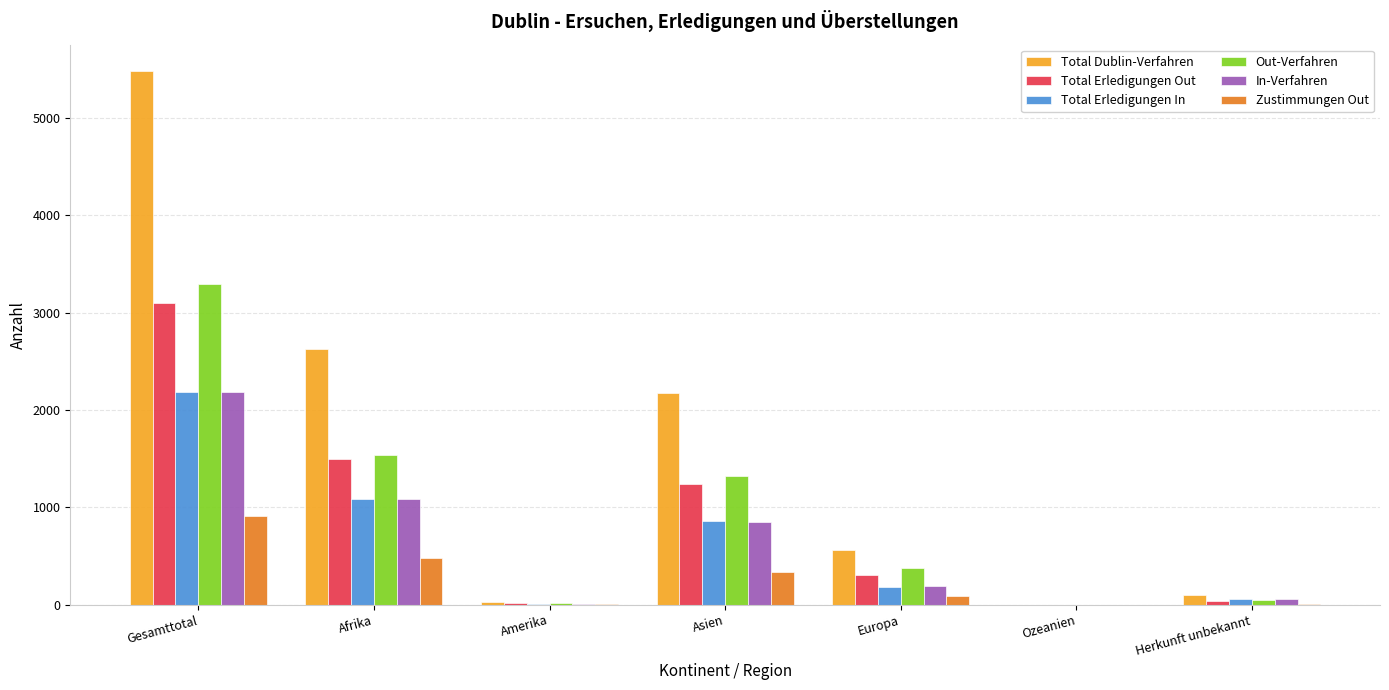

Where is Total Dublin-Verfahren nearest to the value 2739?

Afrika